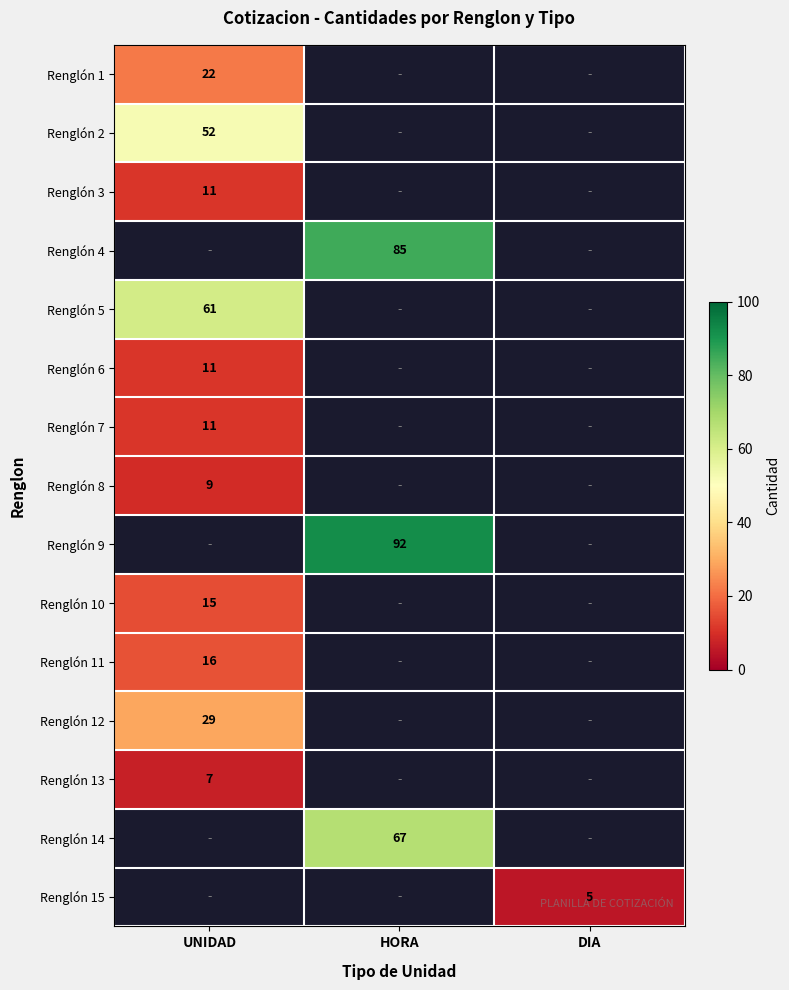

The Renglón 4 series shows 85 at HORA. True or false?

True